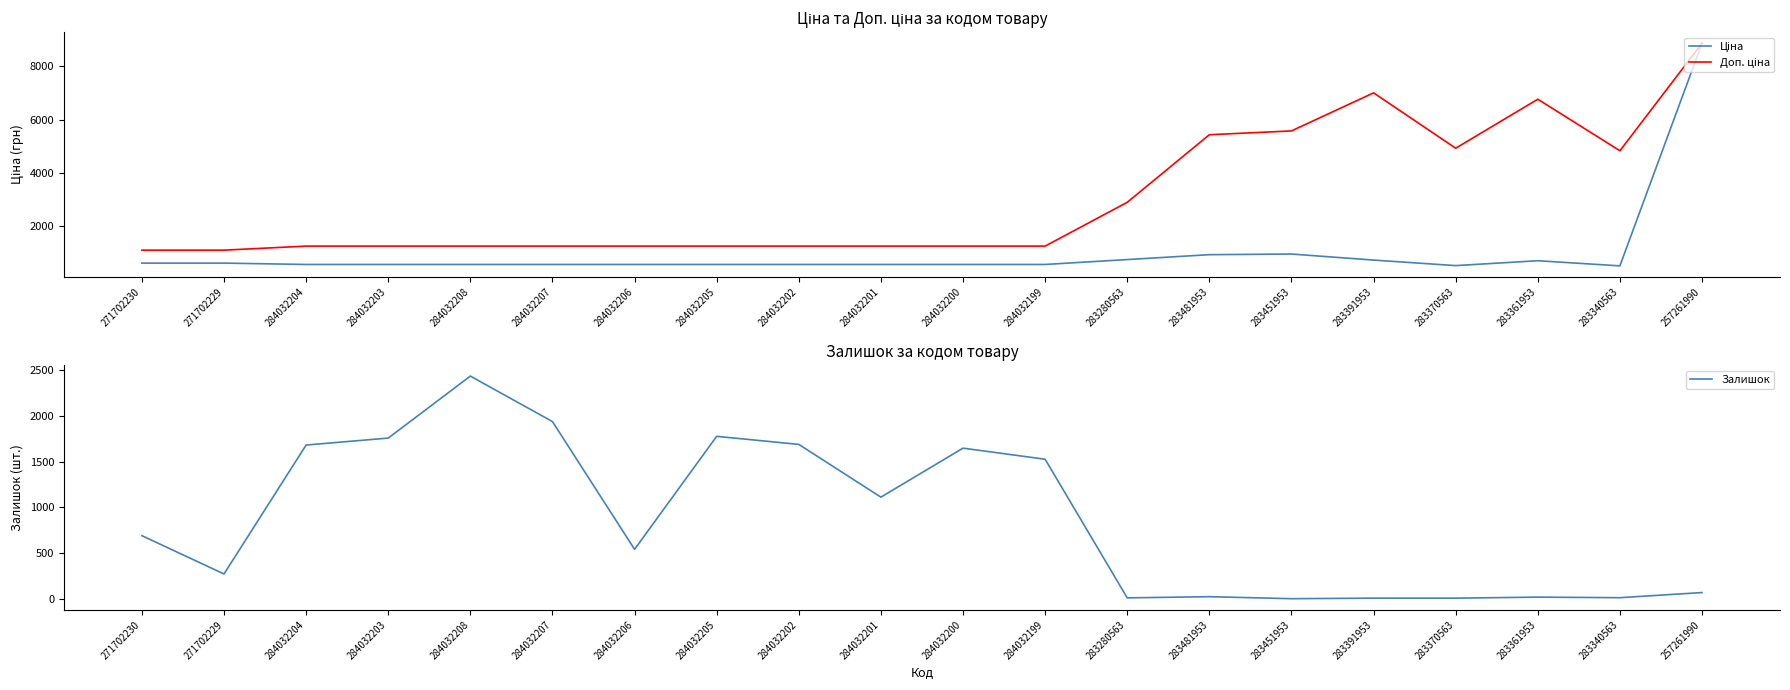

What is the value of the Залишок point at the 15th from the left?

2.0